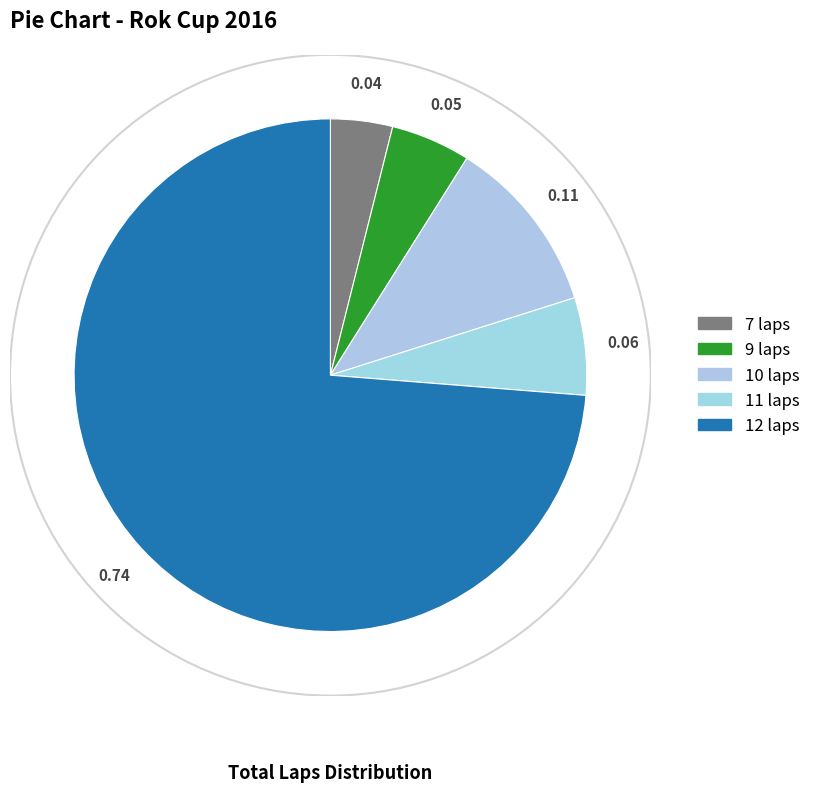

Rank the categories by value from highest to lowest.

12 laps, 10 laps, 11 laps, 9 laps, 7 laps